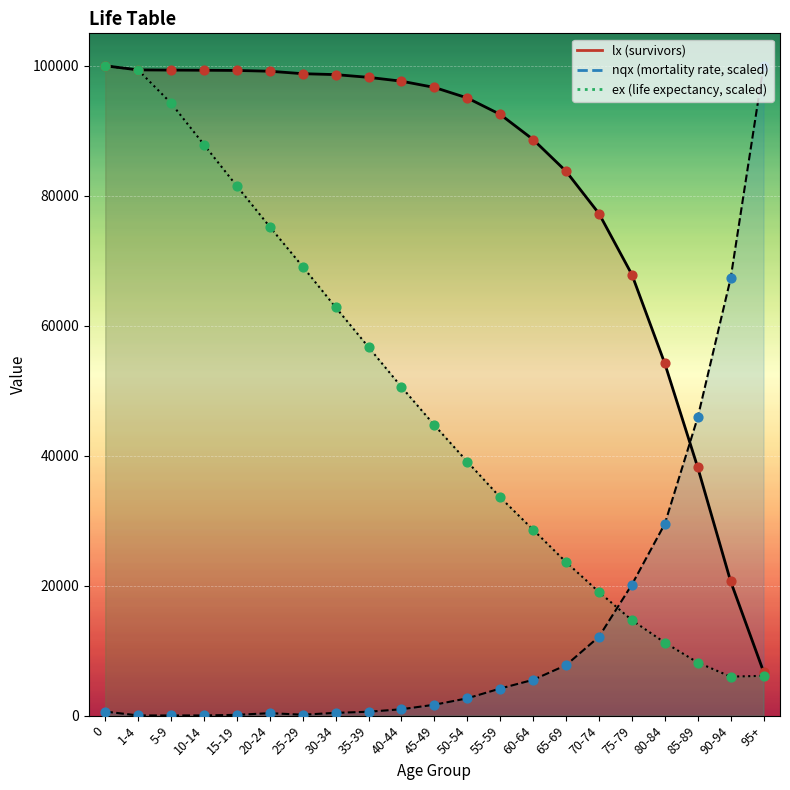

At how many categories does at least one series exceed 75258?

17